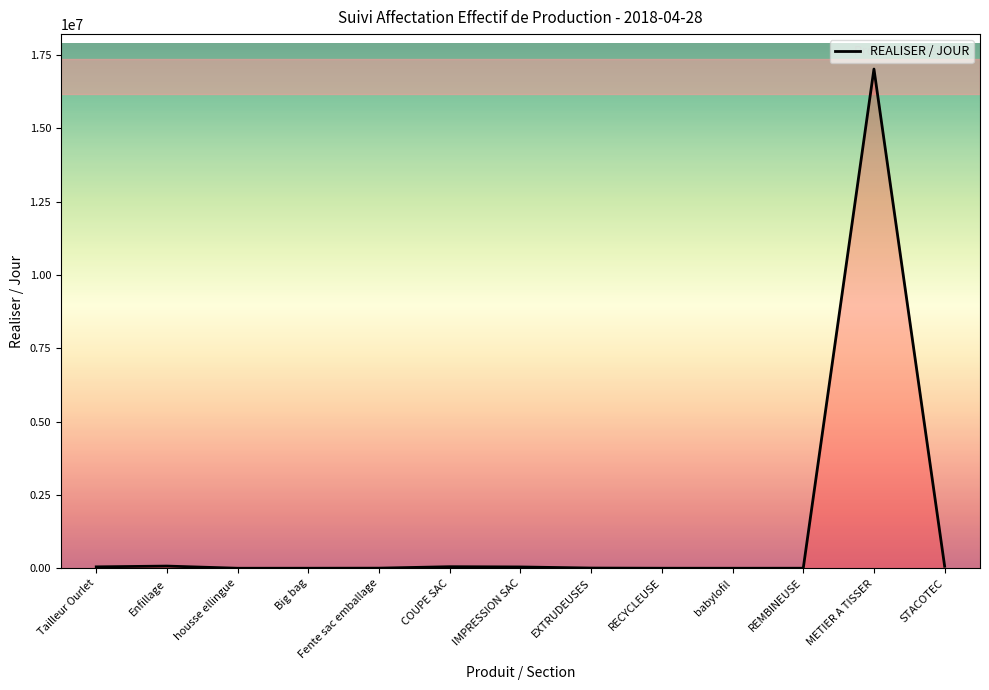

What is the difference between the maximum and minimum values?

17026771